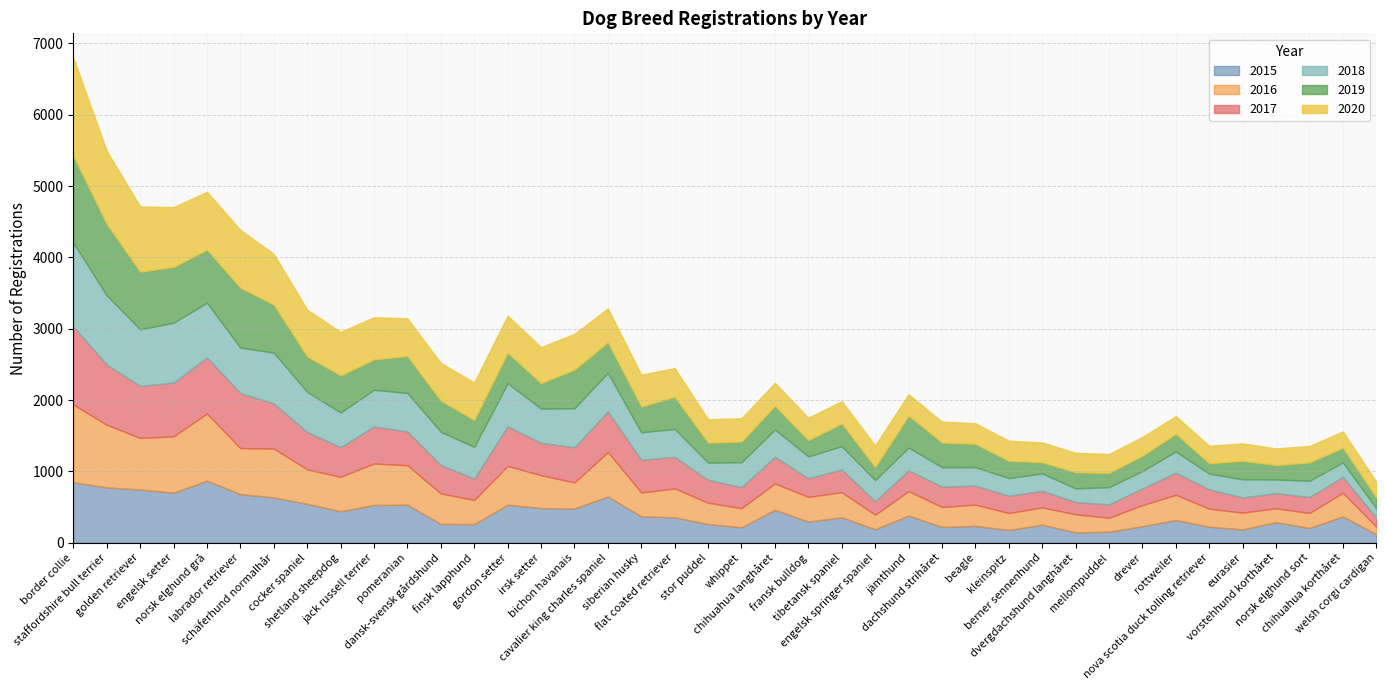

What is the average value of the 2019 series?

417